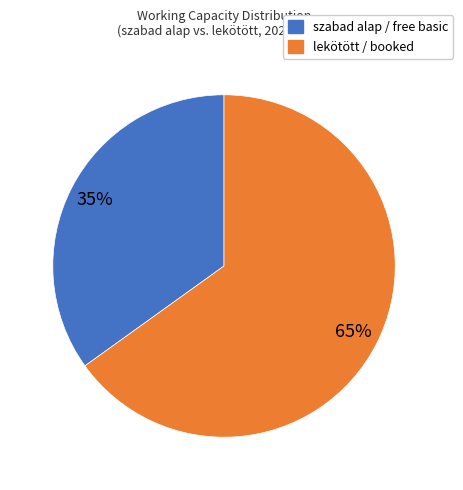

How many segments does this pie chart have?

2